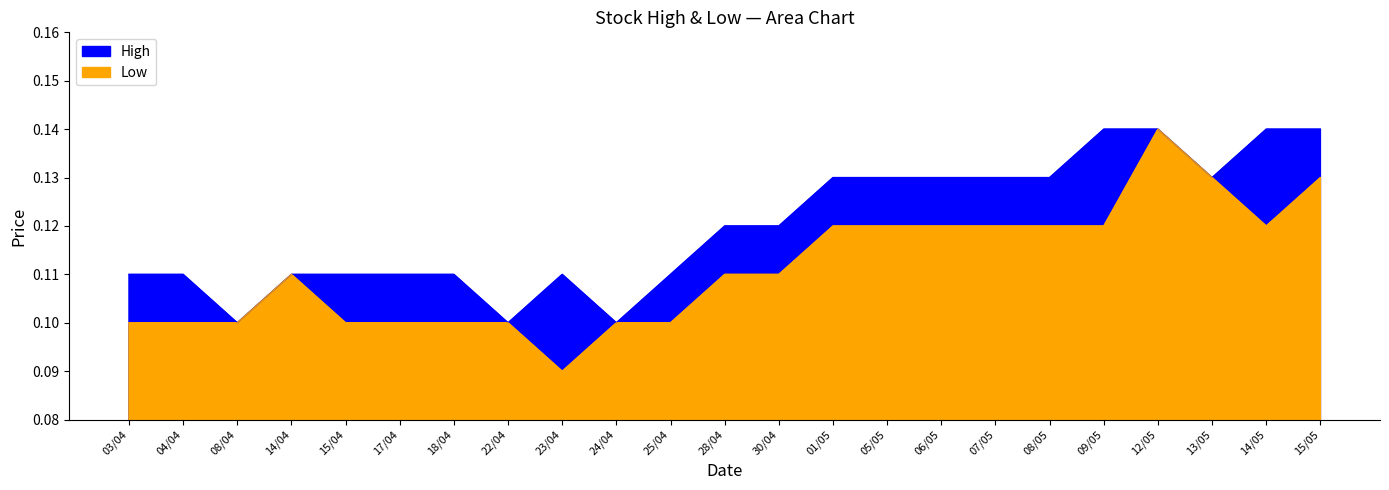

At which label does Low reach its minimum?

23/04